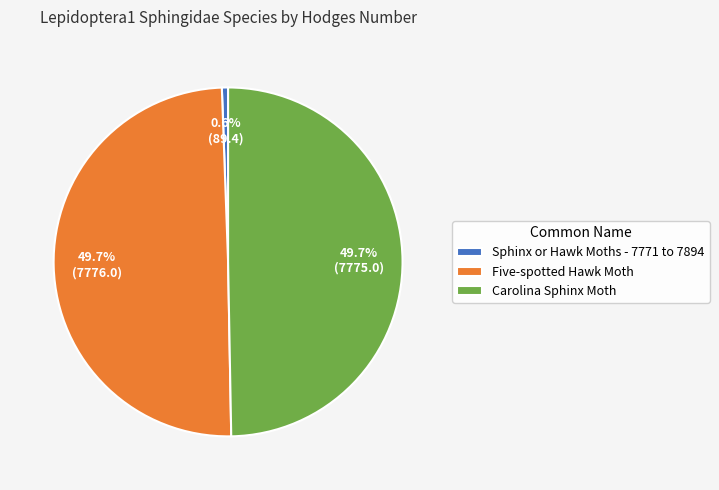

What portion of the pie excludes Sphinx or Hawk Moths - 7771 to 7894?

99.4%